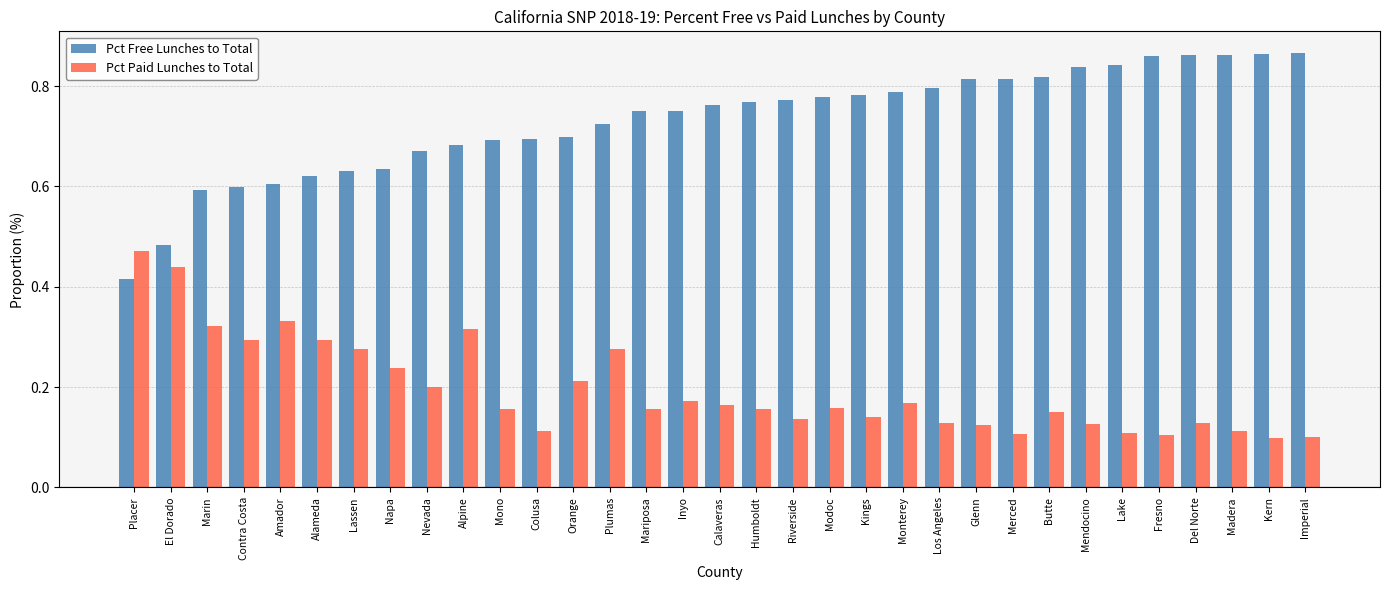

Where is Pct Free Lunches to Total nearest to the value 0?

Placer